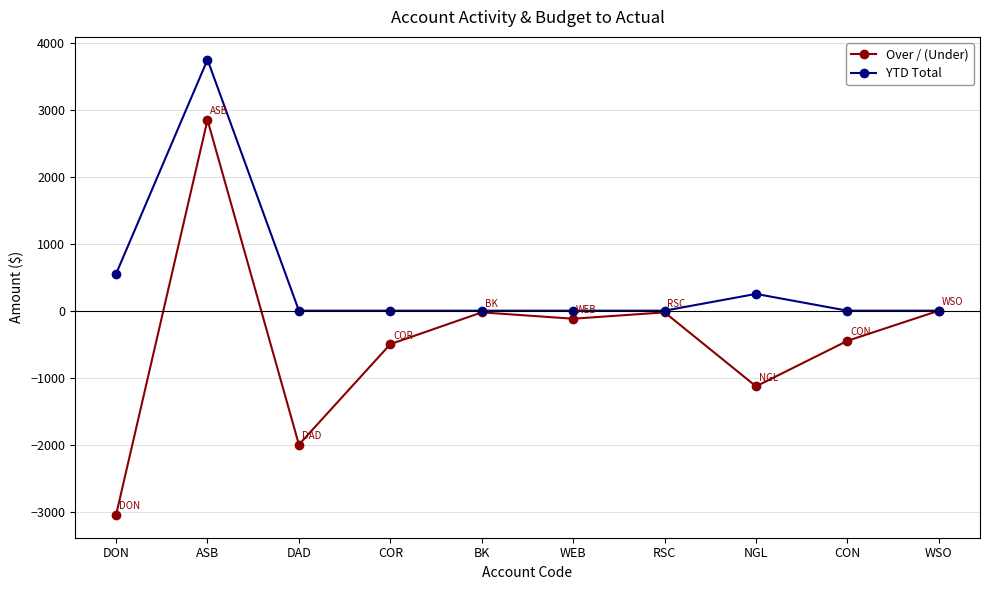

What is the label of the 2nd point from the left?

ASB